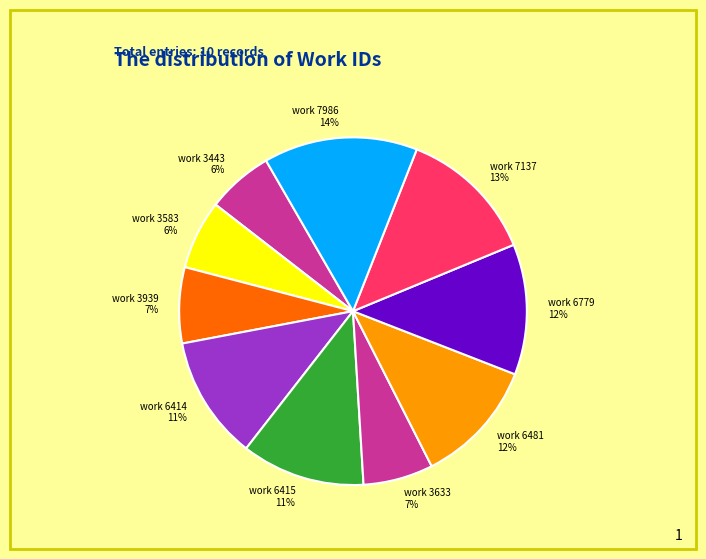

Does work 3443 represent more than half of the total?

No